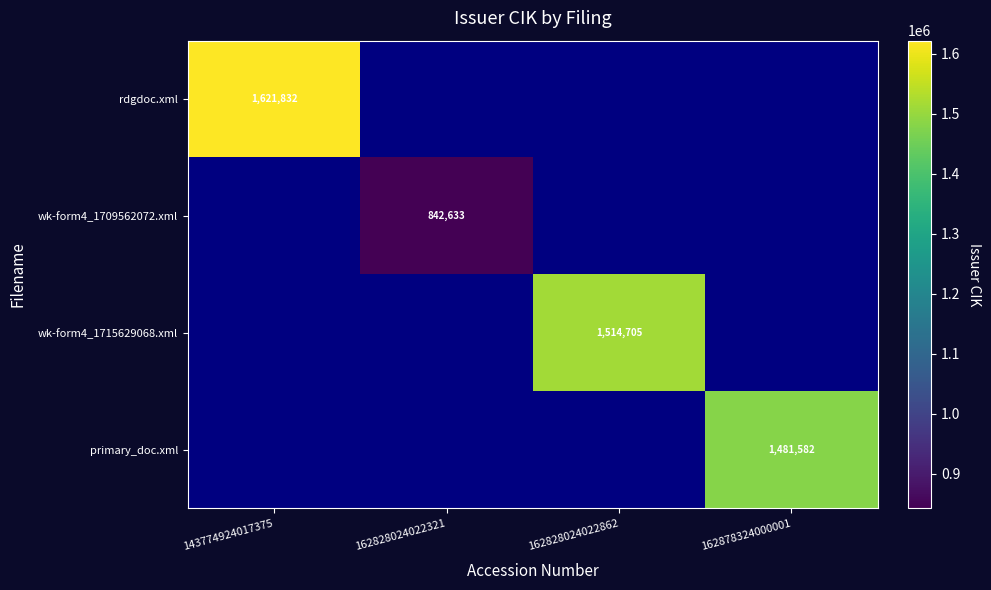

The value of rdgdoc.xml at 143774924017375 is 793020. True or false?

False